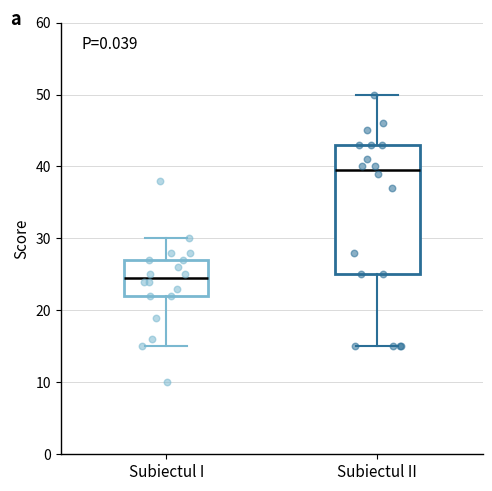

Reading left to right, transcribe this box plot: for each box, give where its median line is, the range the box spans, and where its two whiskers end, as read against the y-axis. The values are not printed on the chart, so give them approximately, as read against the axis.

Subiectul I: median 25, box 22 to 27, whiskers 15 to 30
Subiectul II: median 40, box 25 to 43, whiskers 15 to 50